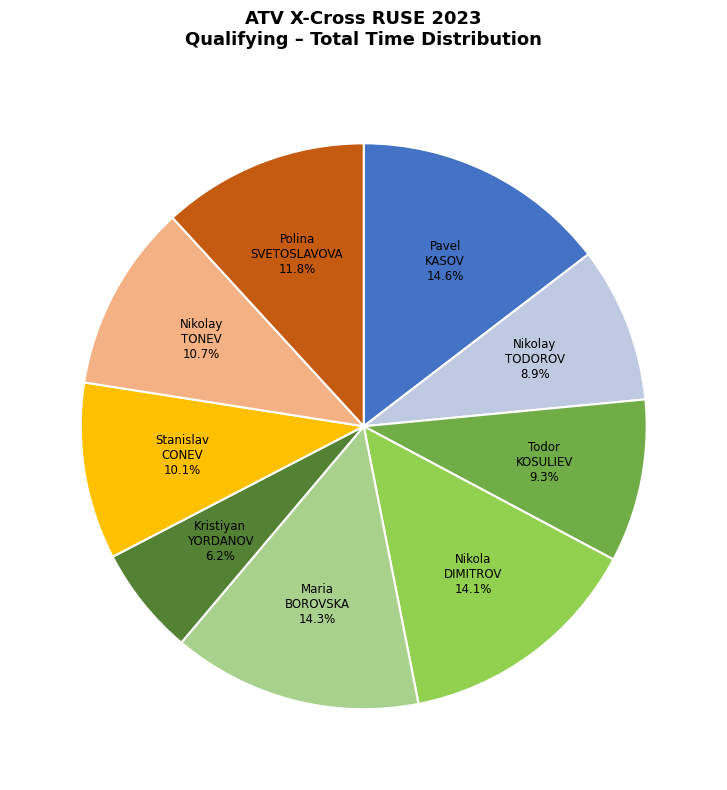

What is the ratio of the value at Stanislav CONEV to the value at Todor KOSULIEV?

1.1